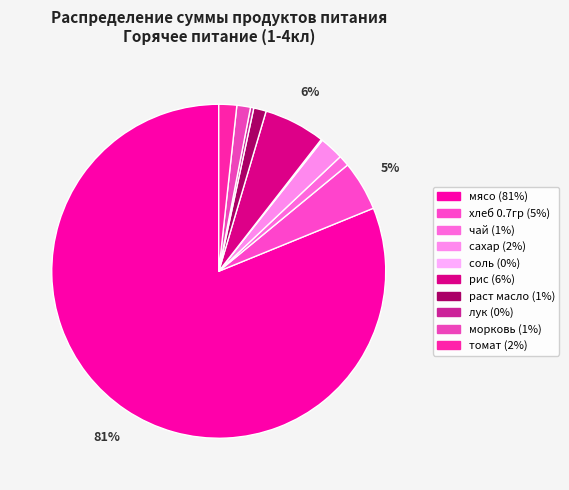

Count the number of slices in the pie.

10